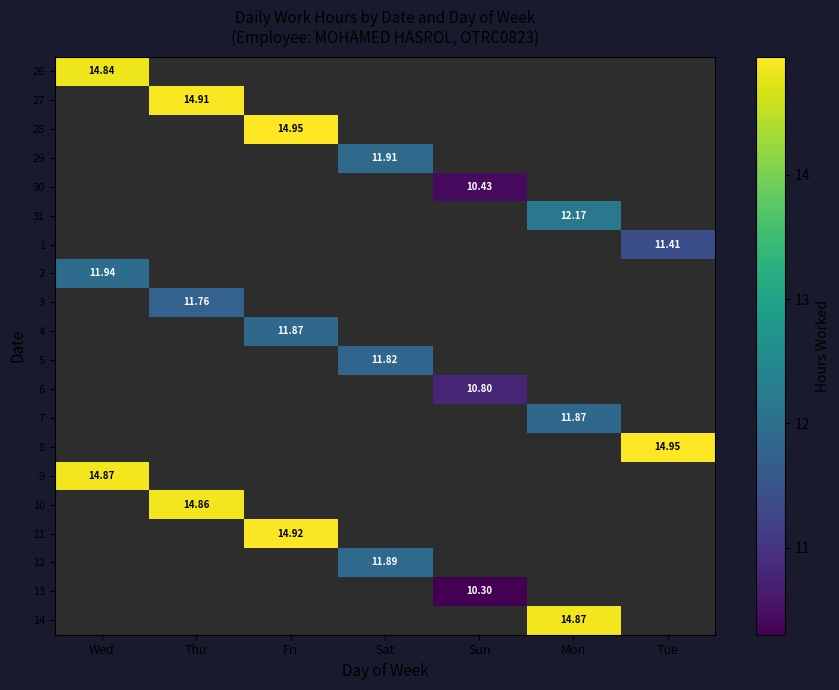

Which category has the lowest value across all series?

Sun